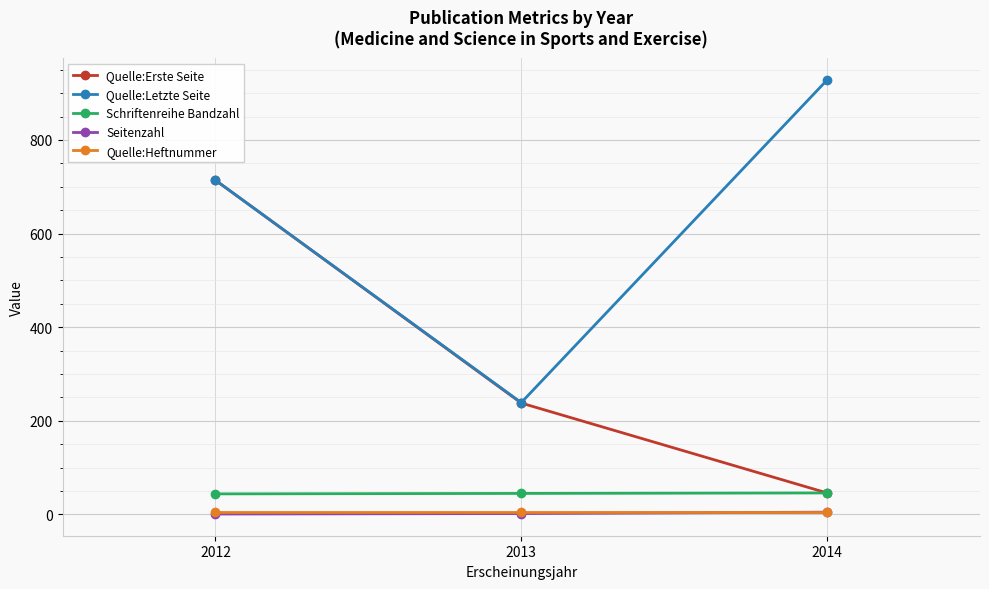

How many values in the Schriftenreihe Bandzahl series are below 45?

1